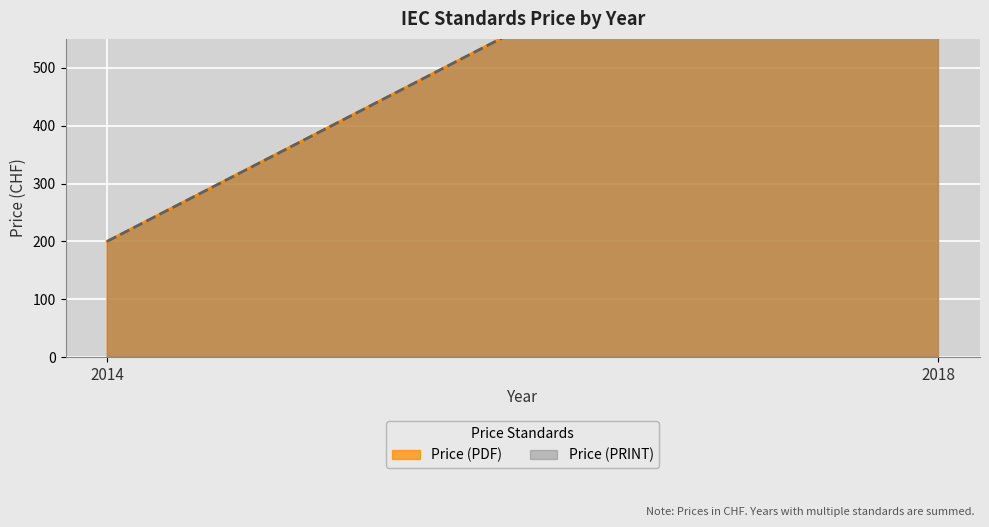

What is the sum of all Price (PRINT) values?

1140